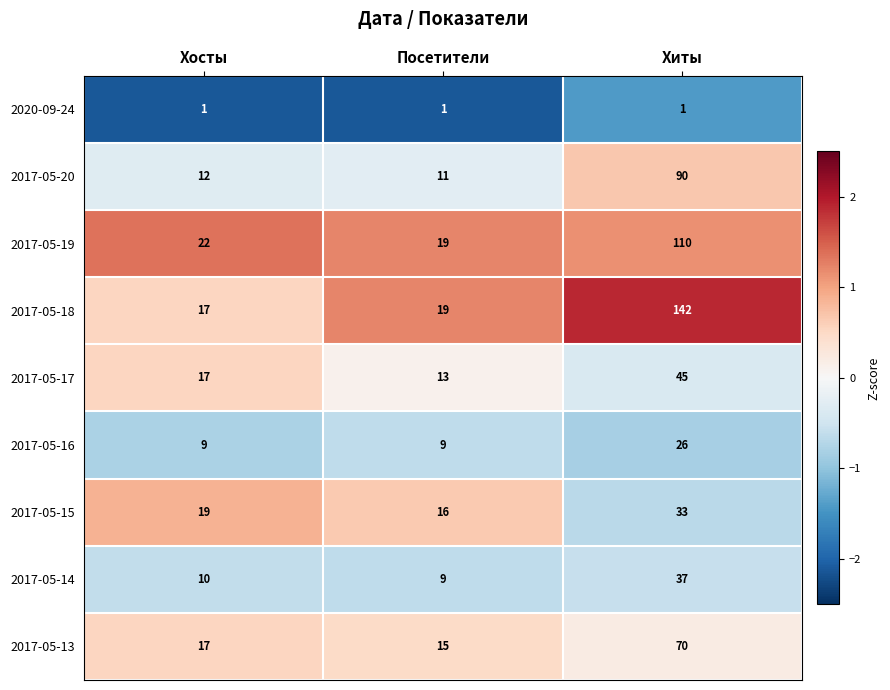

What is the spread (max minus min) of values at Хосты?

21